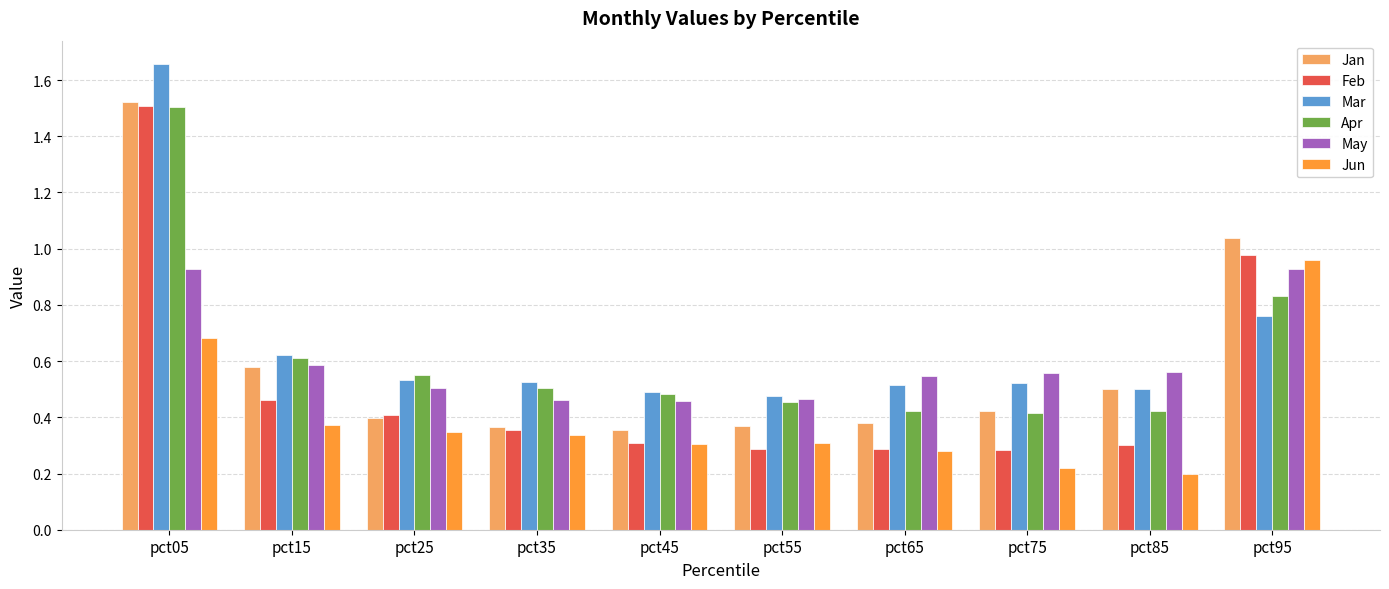

Which label corresponds to the smallest value in the chart?

pct85